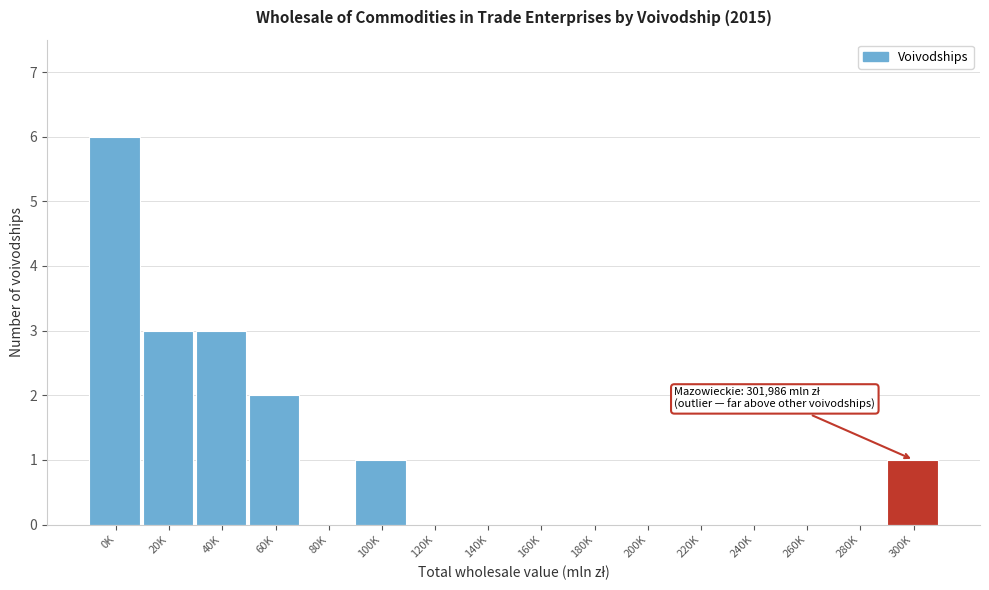

Reading left to right, list all the values displayed in this chart.

0K=6	20K=3	40K=3	60K=2	80K=0	100K=1	120K=0	140K=0	160K=0	180K=0	200K=0	220K=0	240K=0	260K=0	280K=0	300K=1